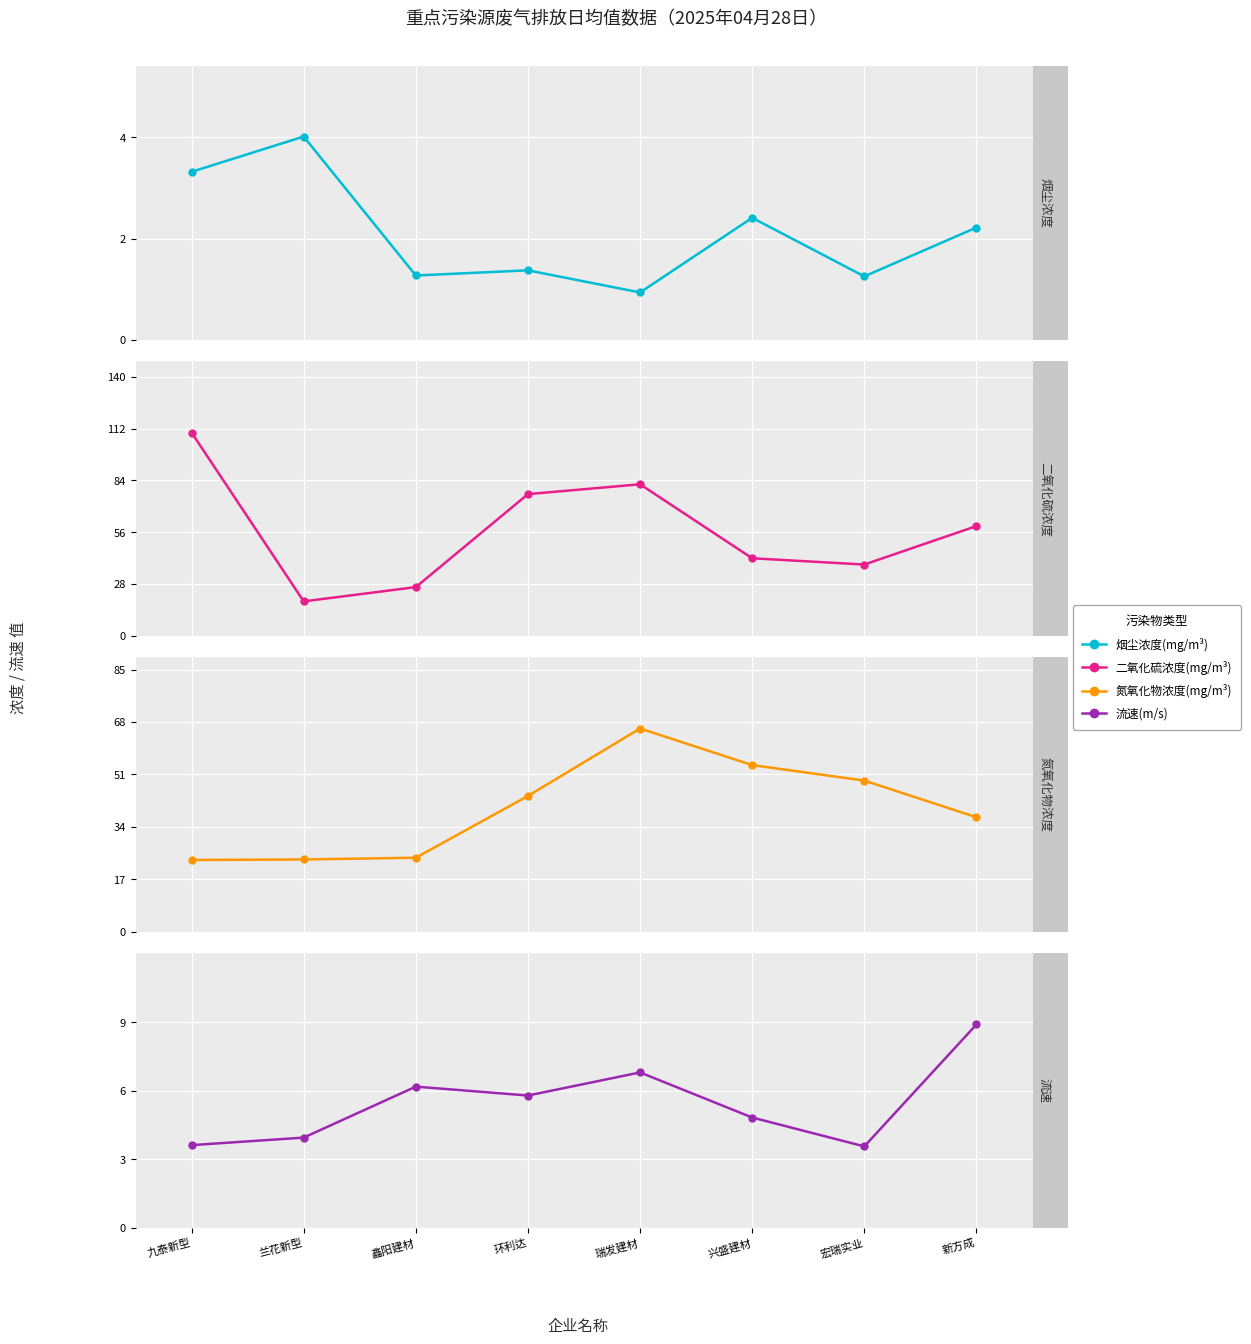

The 流速(m/s) series shows 3.6 at 九泰新型. True or false?

True